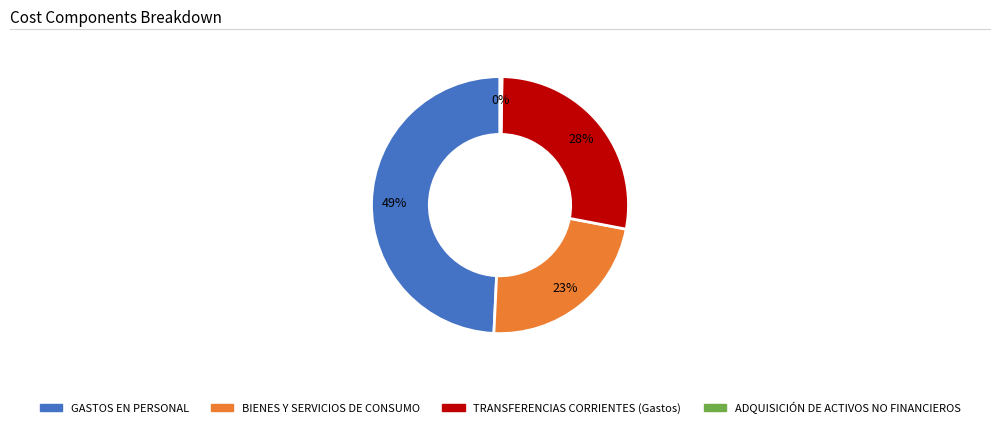

Is the sum of BIENES Y SERVICIOS DE CONSUMO and TRANSFERENCIAS CORRIENTES (Gastos) greater than half?

Yes